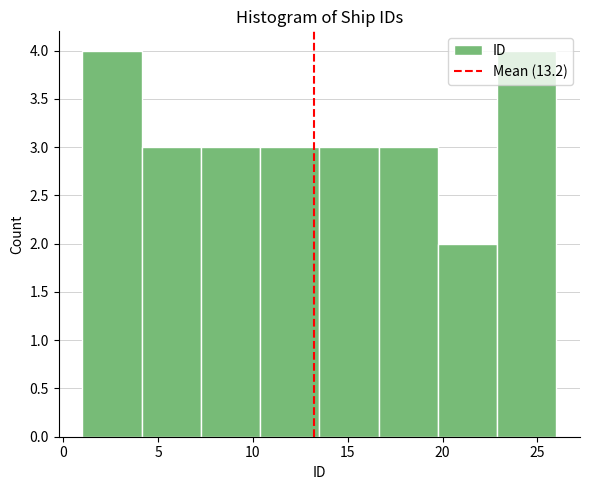

Reading left to right, transcribe this chart: for each bar, give the range it covers on the x-axis and its height. Neither the bar edges nor the heights are printed on the chart, so give them approximately, as read against the axes.

1.0 to 4.0: 4
4.0 to 7.5: 3
7.5 to 10.5: 3
10.5 to 13.5: 3
13.5 to 16.5: 3
16.5 to 20.0: 3
20.0 to 23.0: 2
23.0 to 26.0: 4